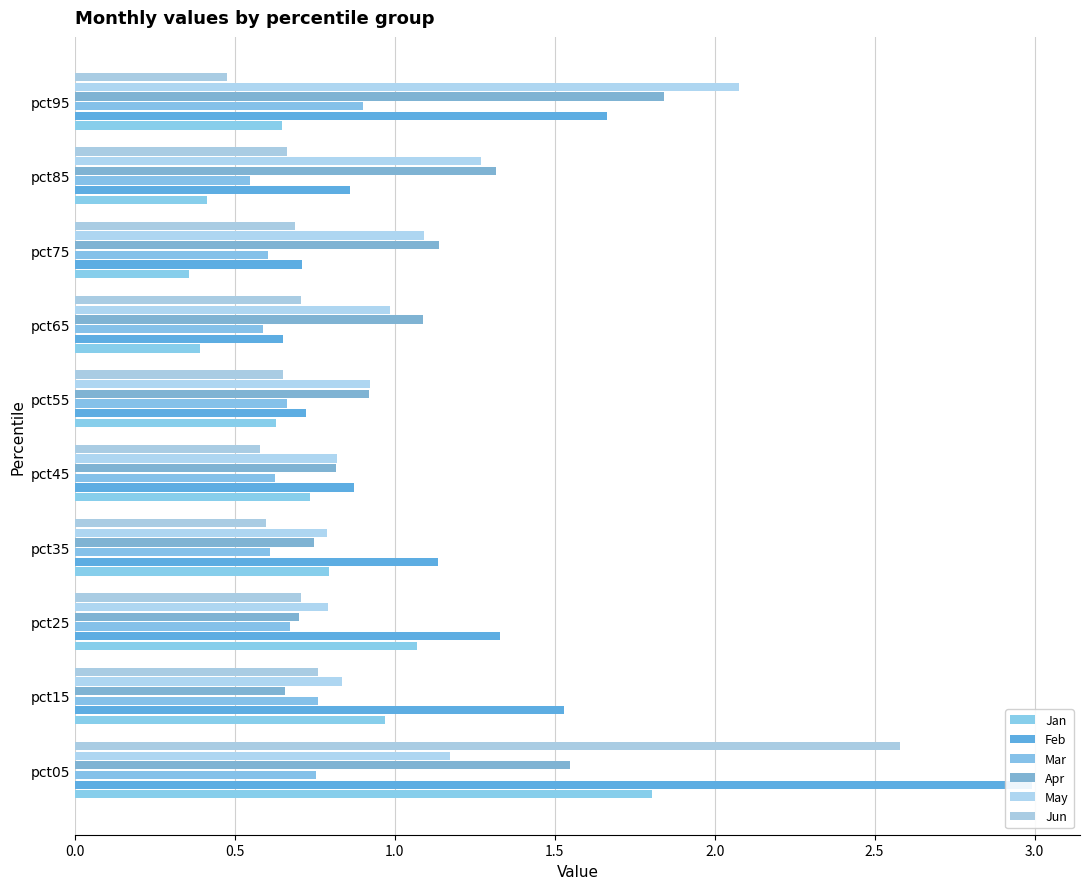

What is the highest value of the Apr series?

1.8